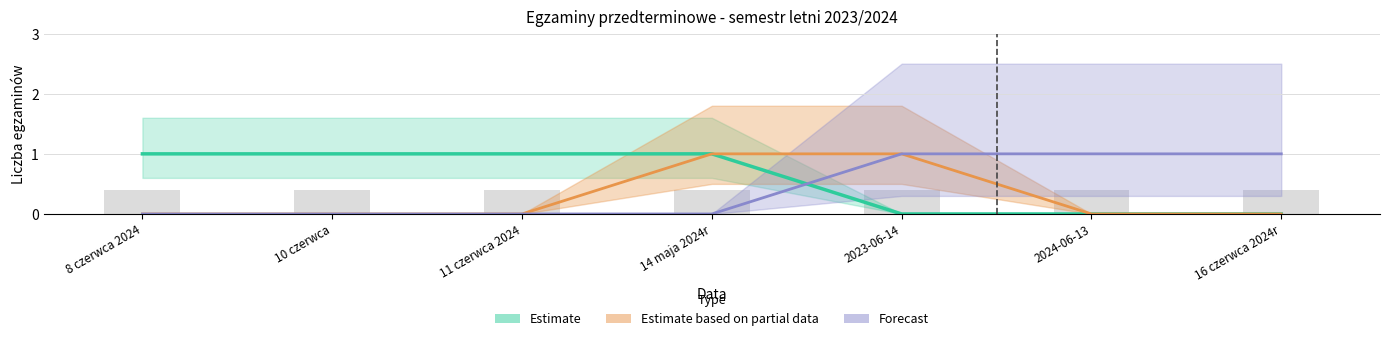

Does the chart contain stacked bars?

No